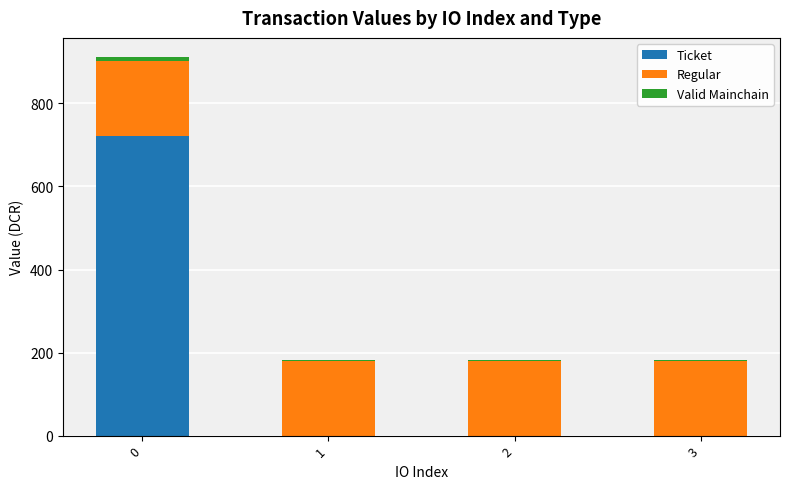

What is the maximum value for Ticket?

722.6